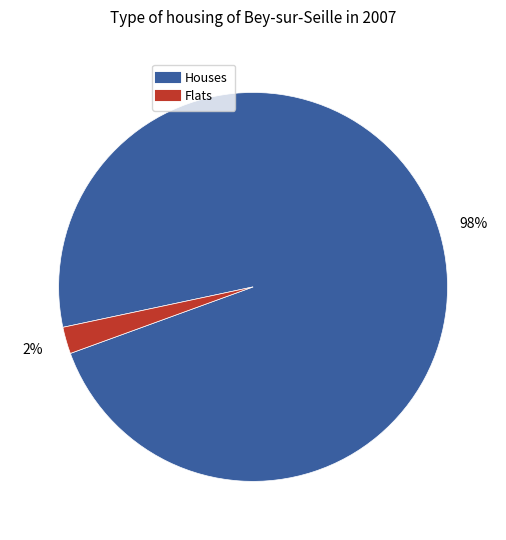

To the nearest percent, what is the difference between the largest and smallest slice percentages?

96%